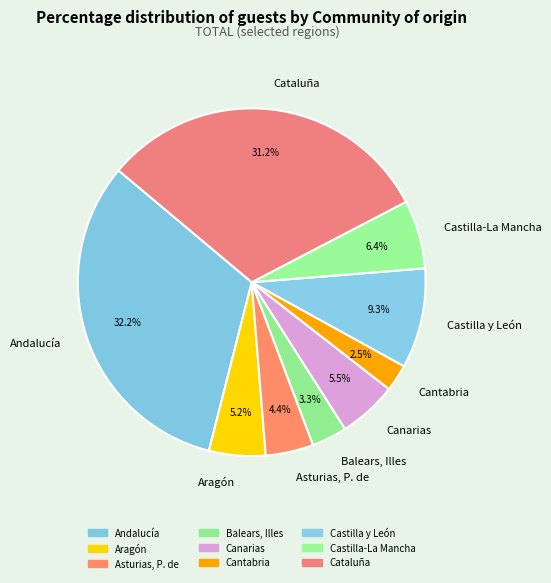

Which category has the smallest portion of the pie?

Cantabria